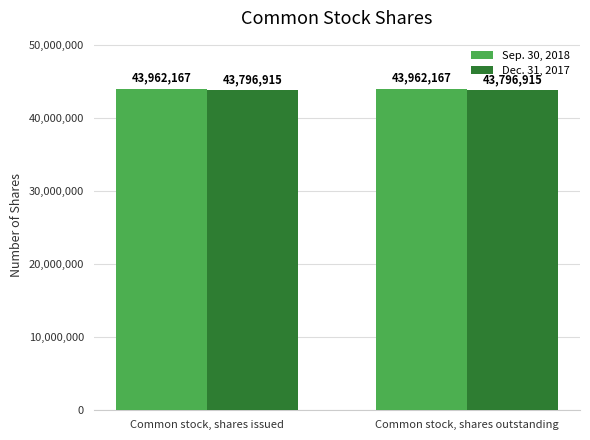

At how many categories does at least one series exceed 43932886?

2